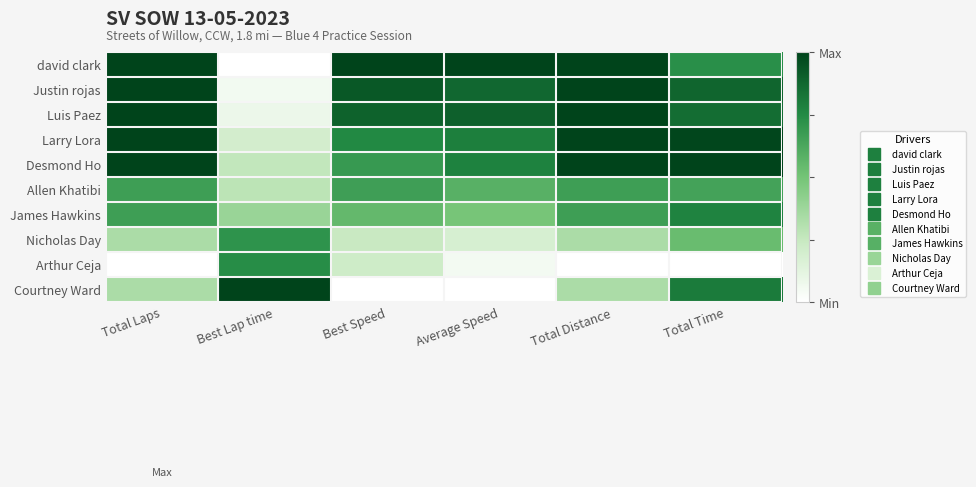

How many series are shown in this chart?

10